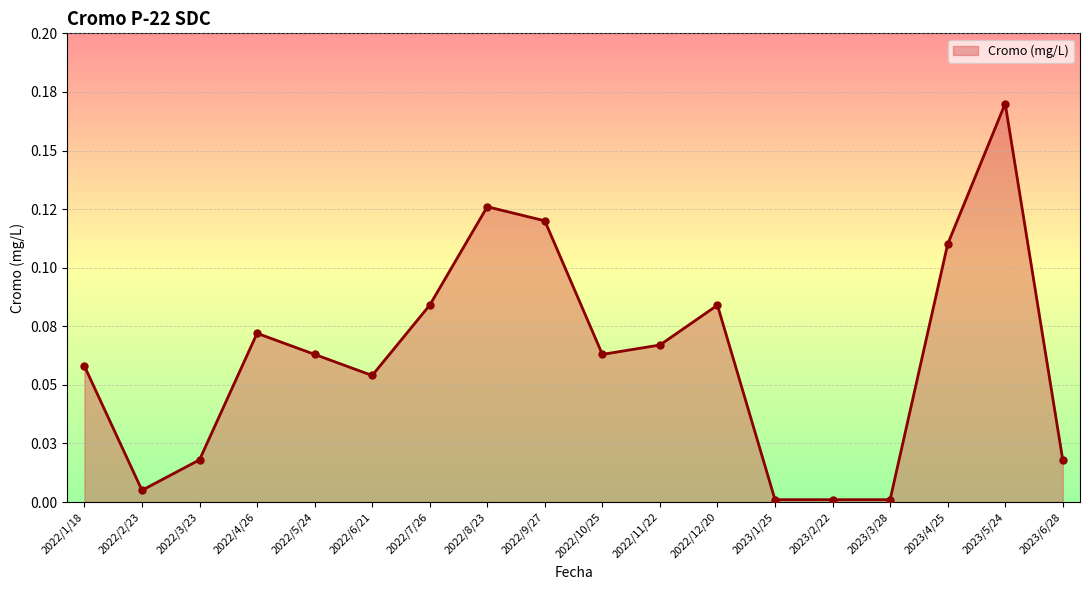

The chart shows a value of 0.3 at 2023/5/24. True or false?

False